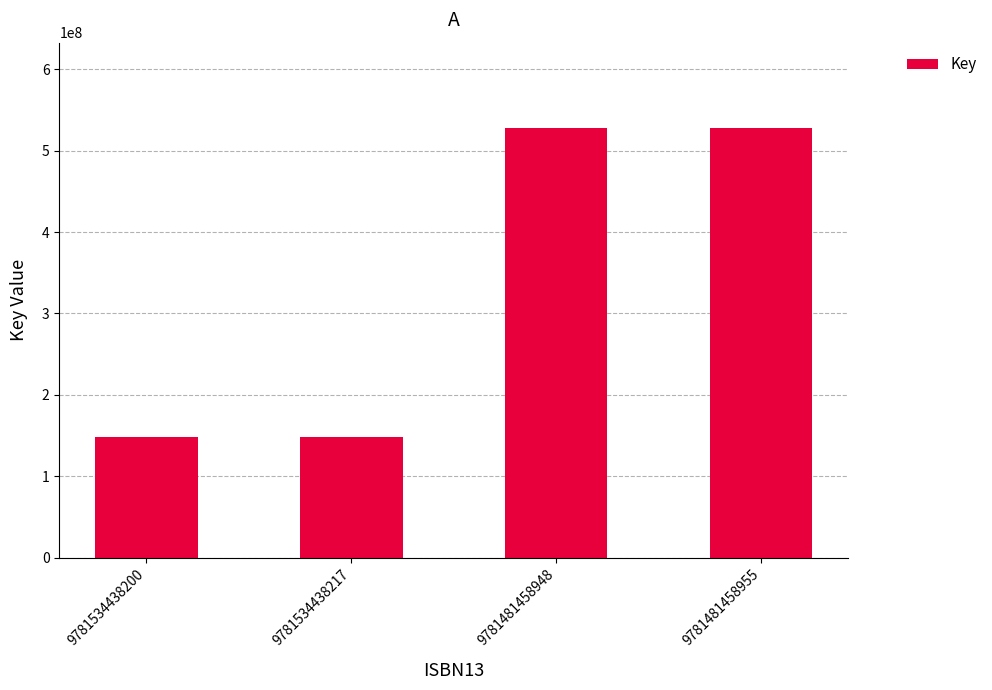

The chart shows a value of 527293016 at 9781481458948. True or false?

True